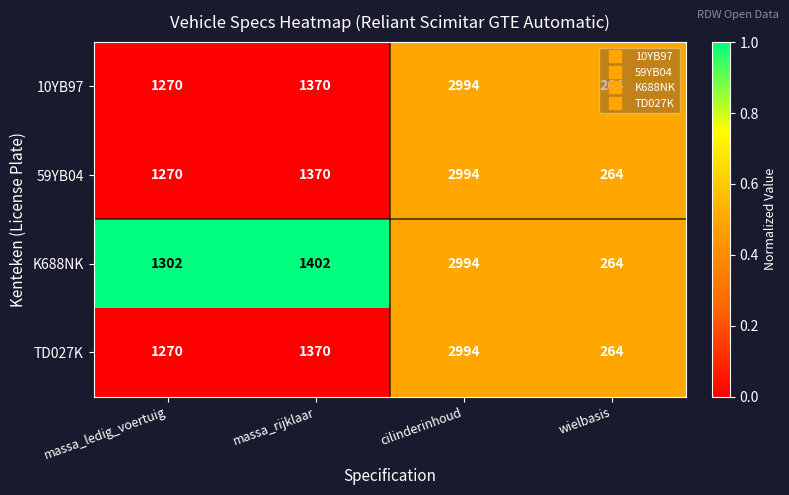

What is the maximum value shown in the chart?

2994